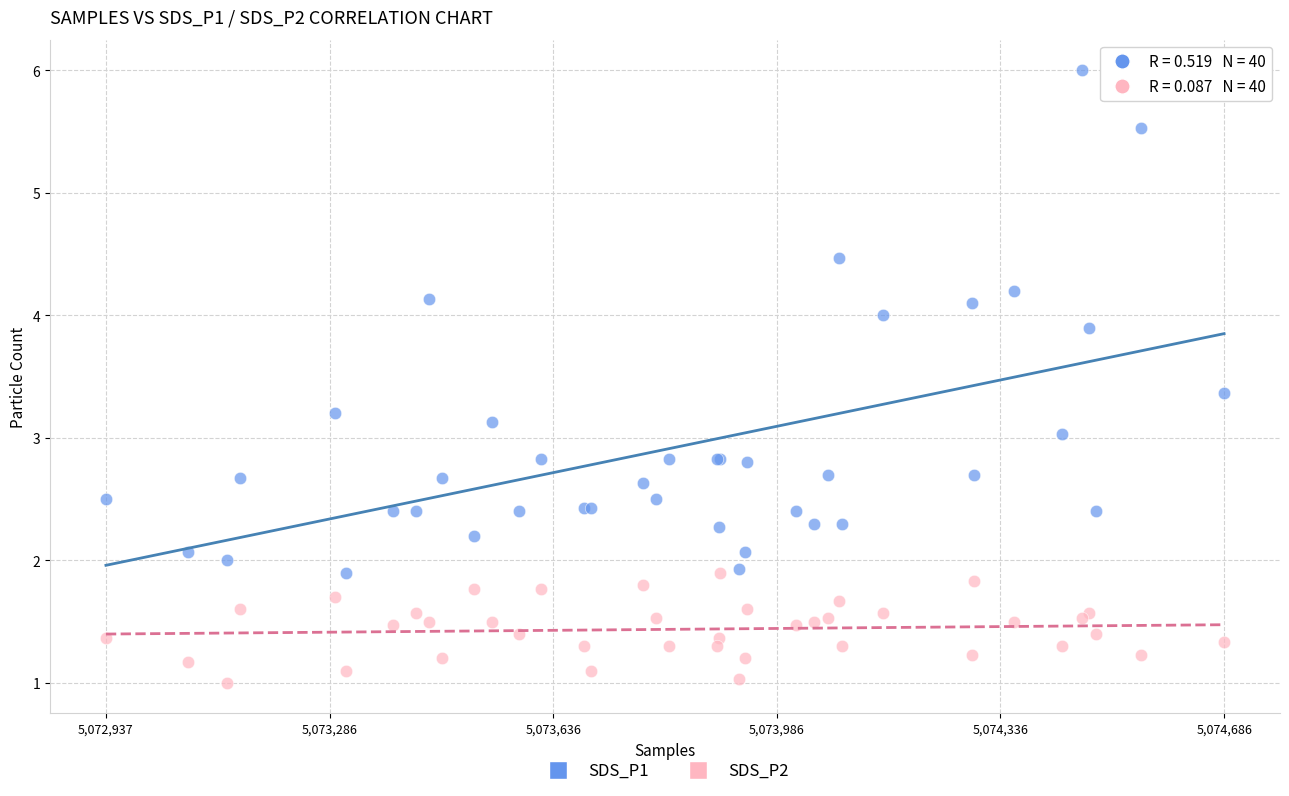

Which series contains the lowest Y value?

SDS_P2